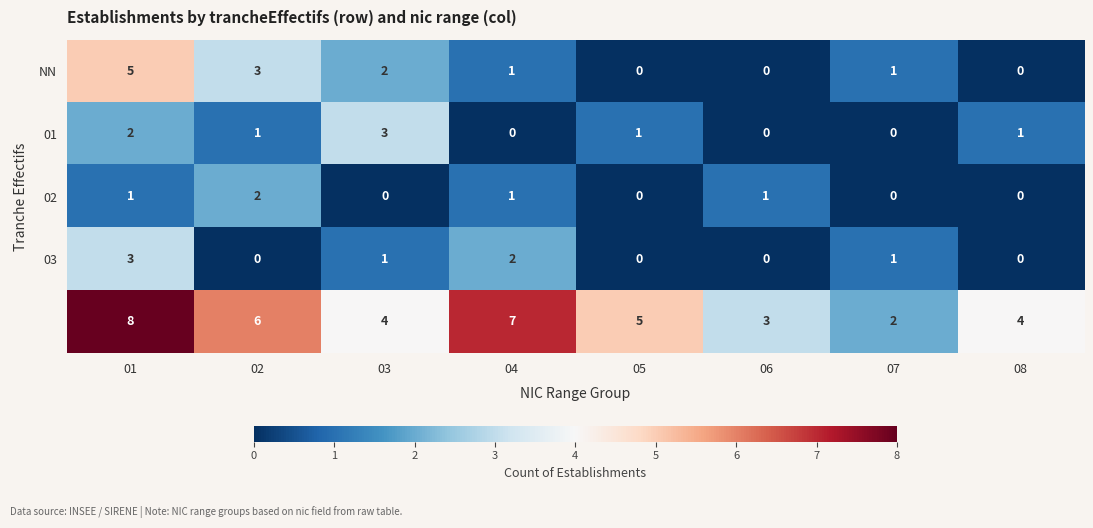

What is the maximum value shown in the chart?

8